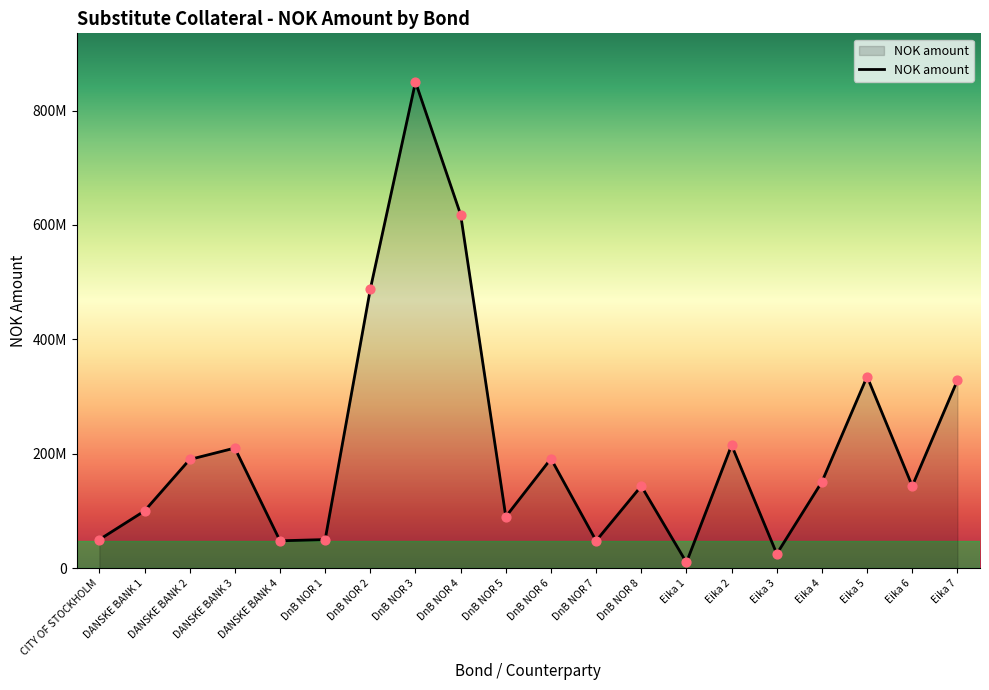

What is the change in value from DnB NOR 5 to Eika 3?

-65000000